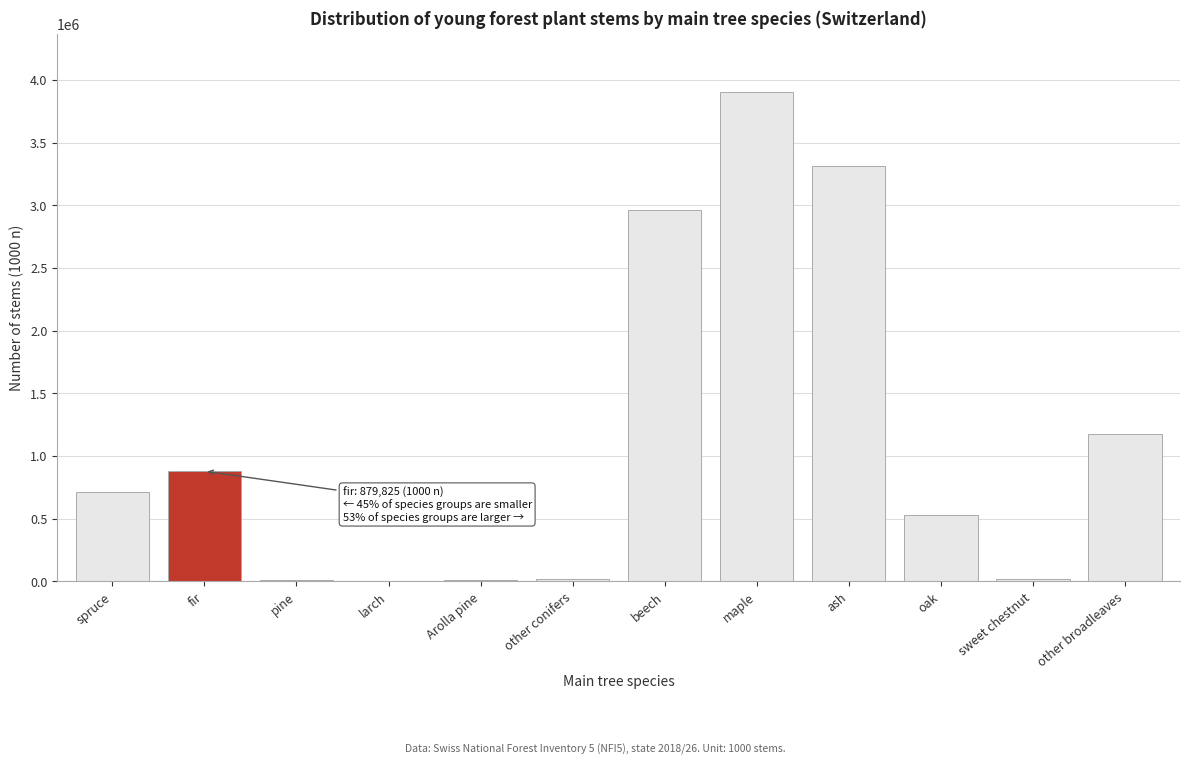

What is the maximum value shown in the chart?

3902043